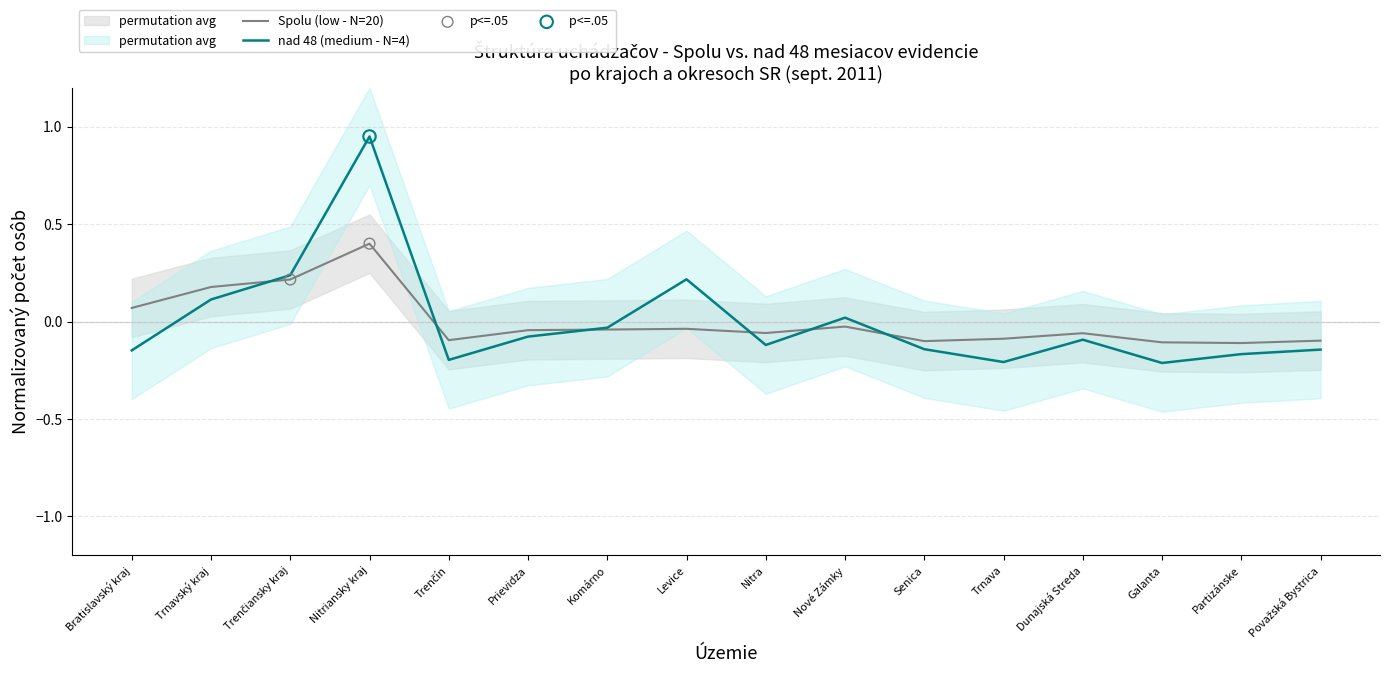

What is the total value across all series at Považská Bystrica?

-0.2